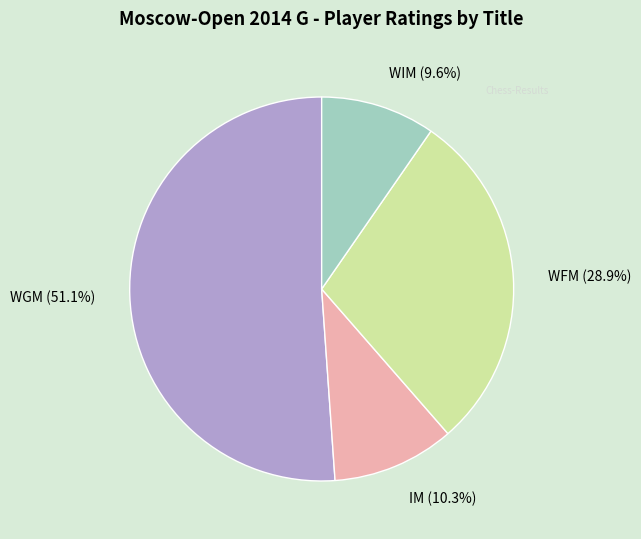

What is the ratio of the value at WFM (28.9%) to the value at WGM (51.1%)?

0.6